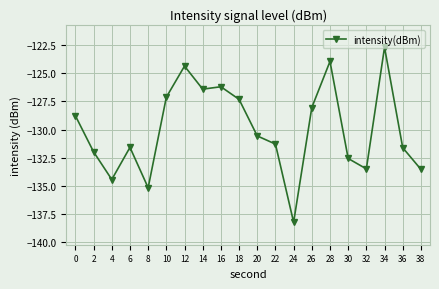

What is the value of the 5th point from the left?

-135.2